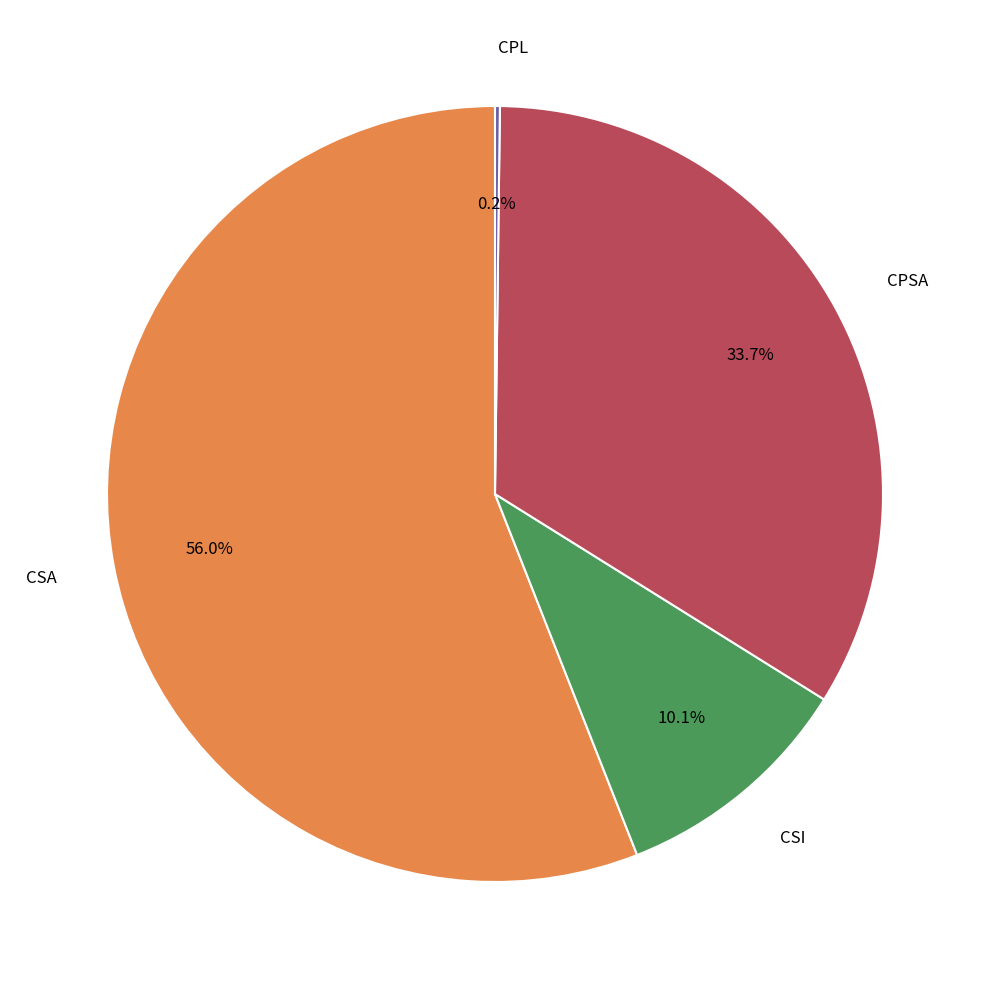

Which slice represents more than half of the pie?

CSA